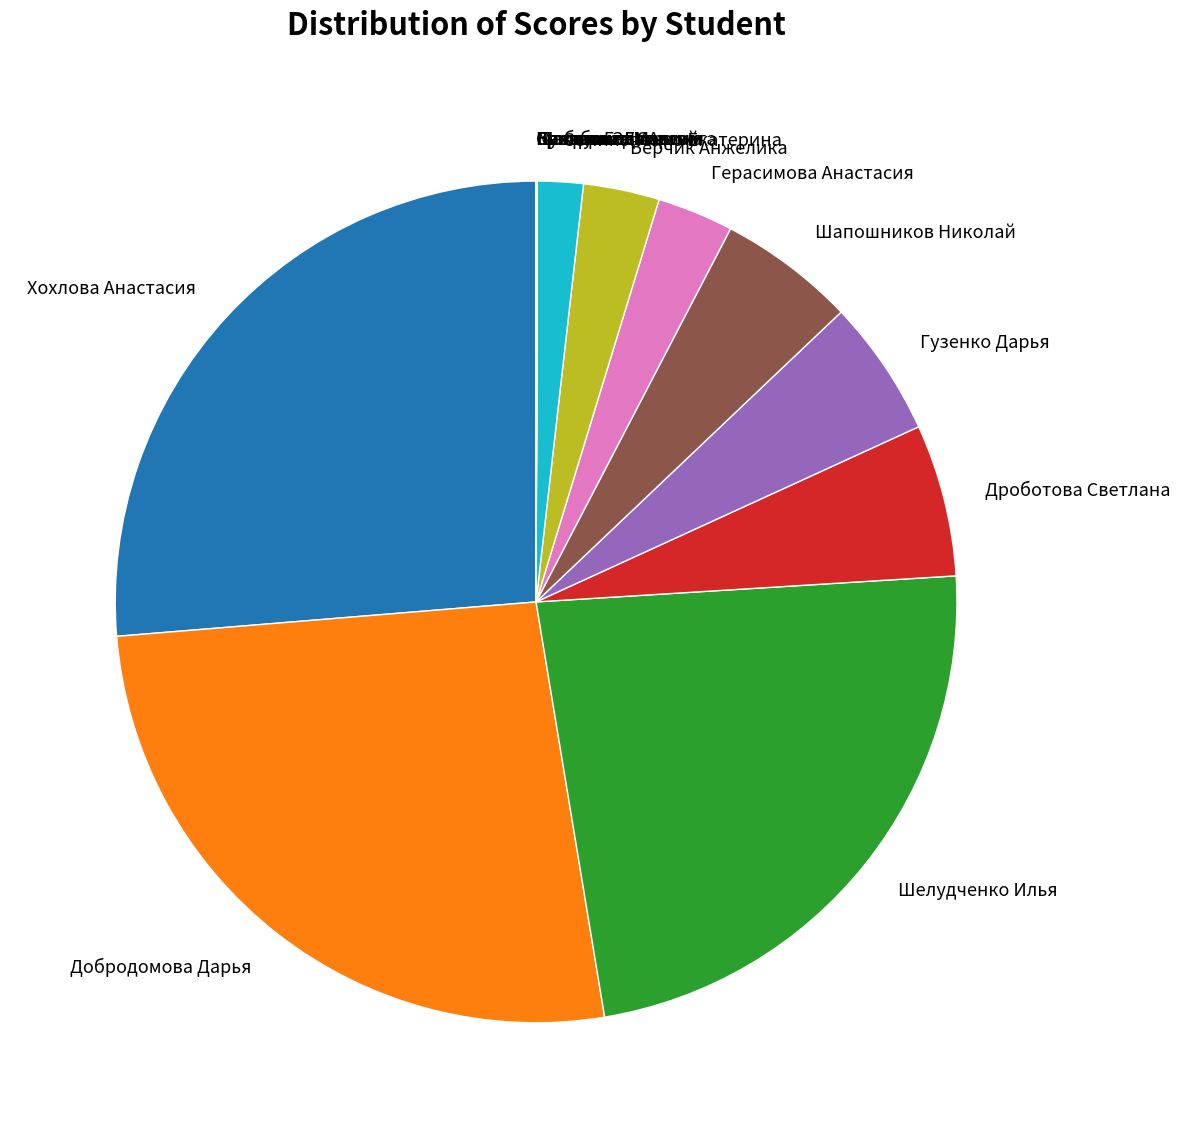

The Шелудченко Илья slice represents 34% of the pie. True or false?

False